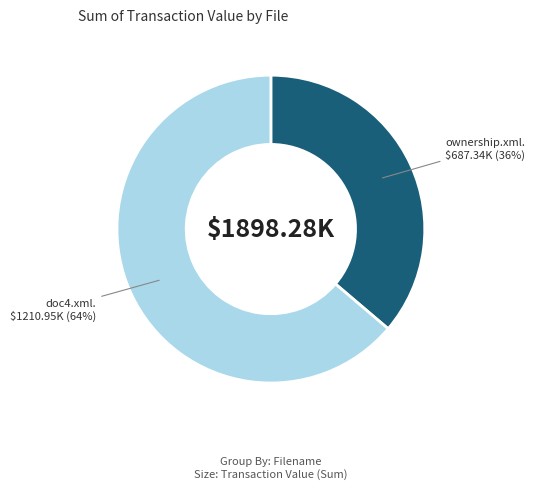

Is there a majority slice in this chart?

Yes